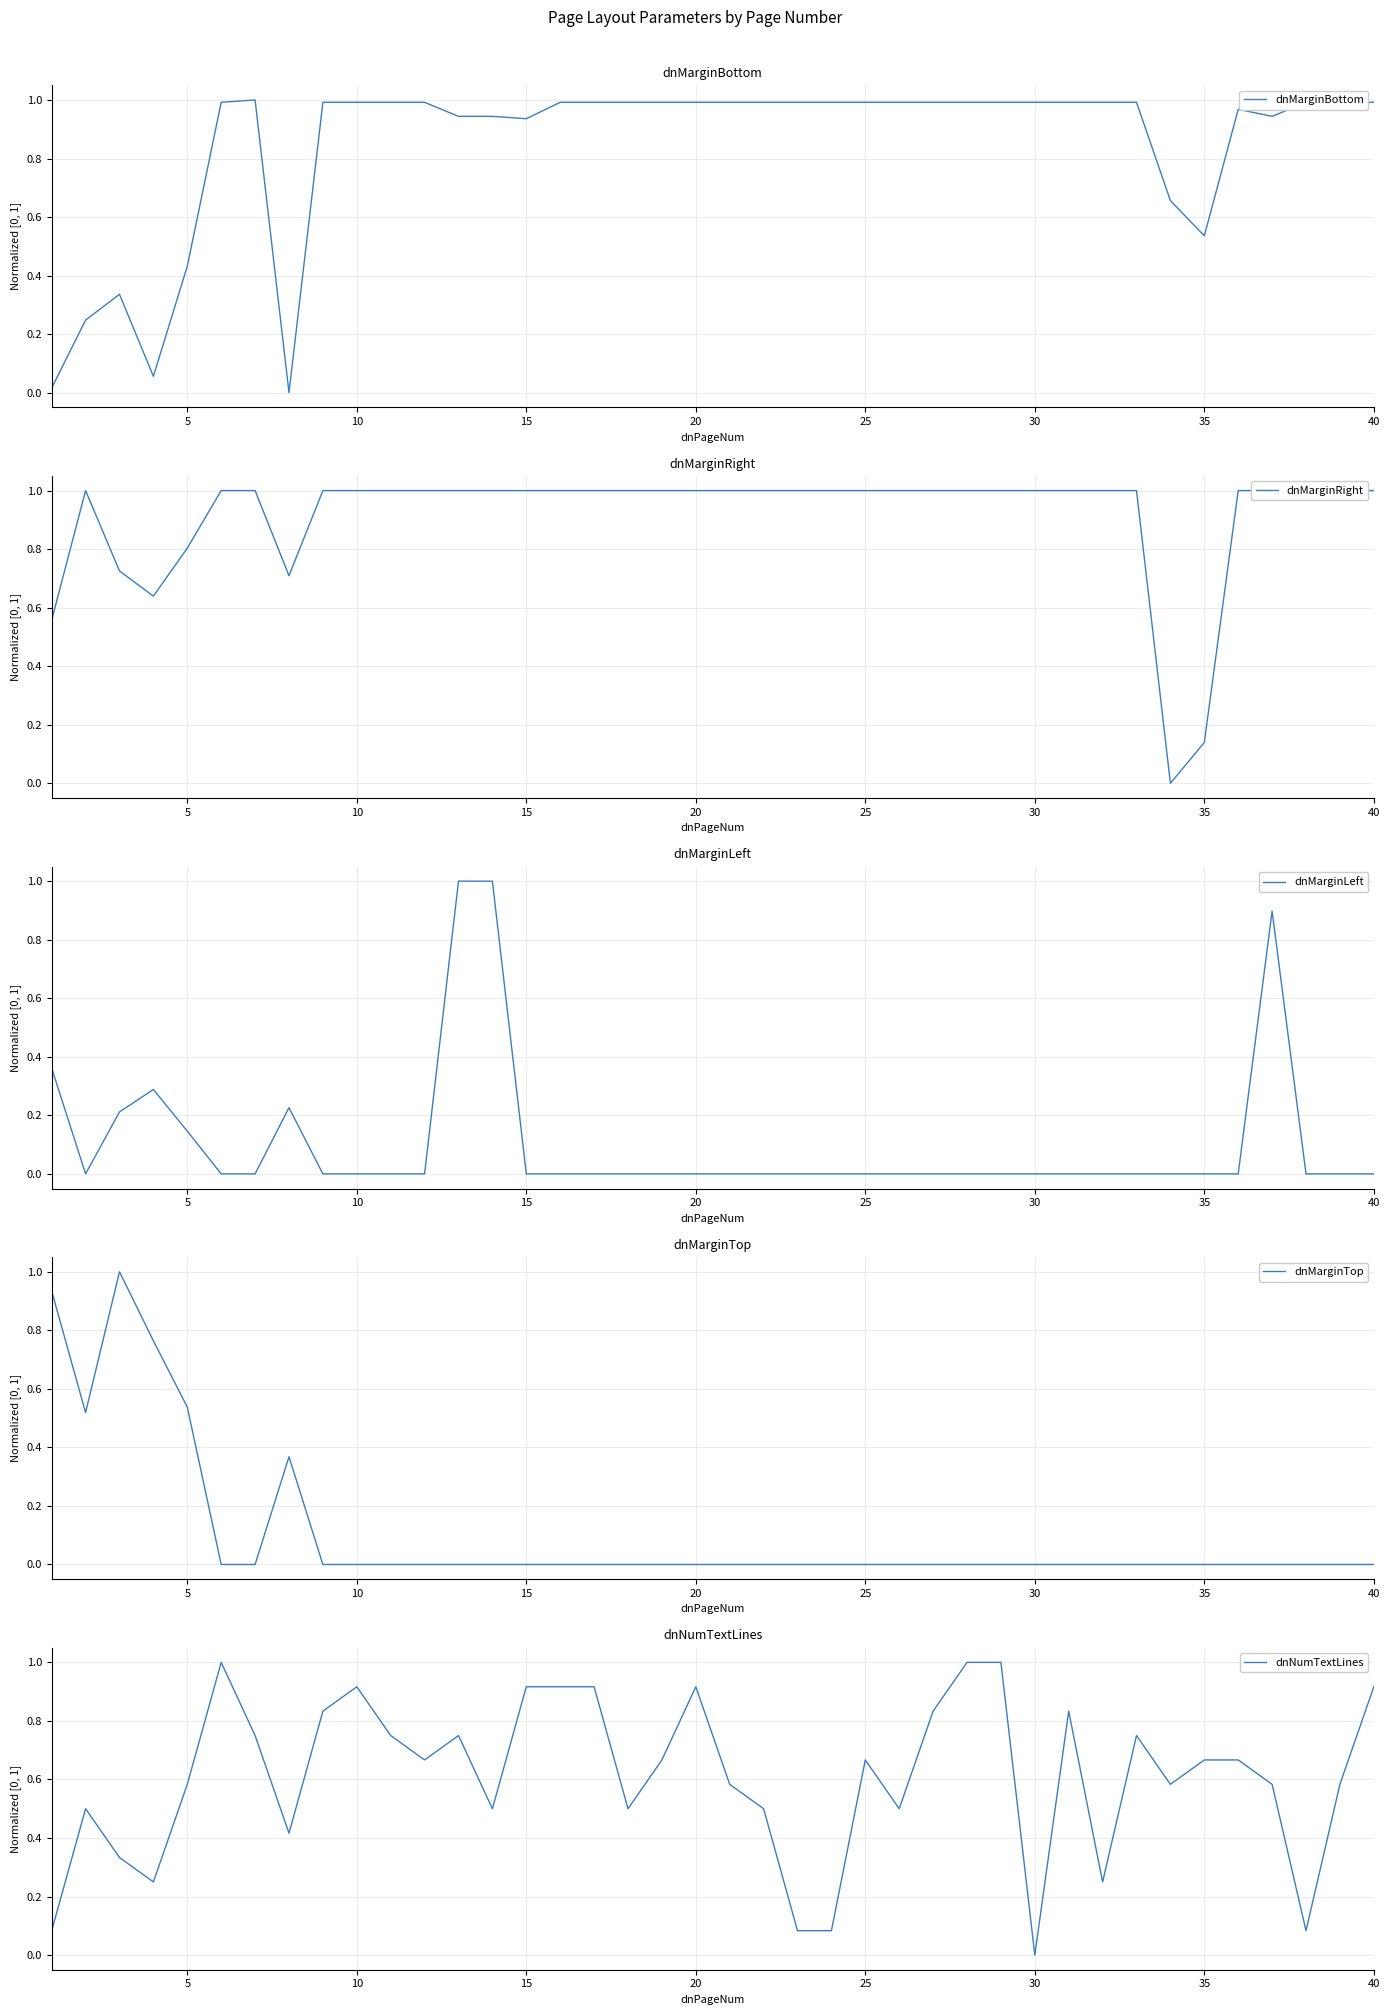

Which series has the largest range (max minus min)?

dnMarginBottom